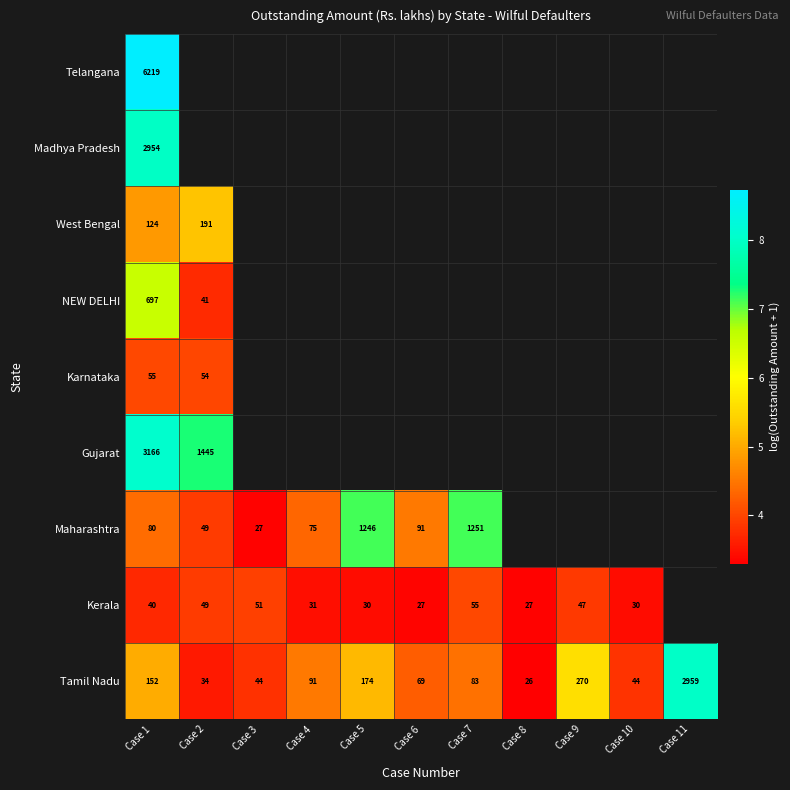

Is the value of Kerala at Case 3 greater than the value of Tamil Nadu at Case 10?

Yes